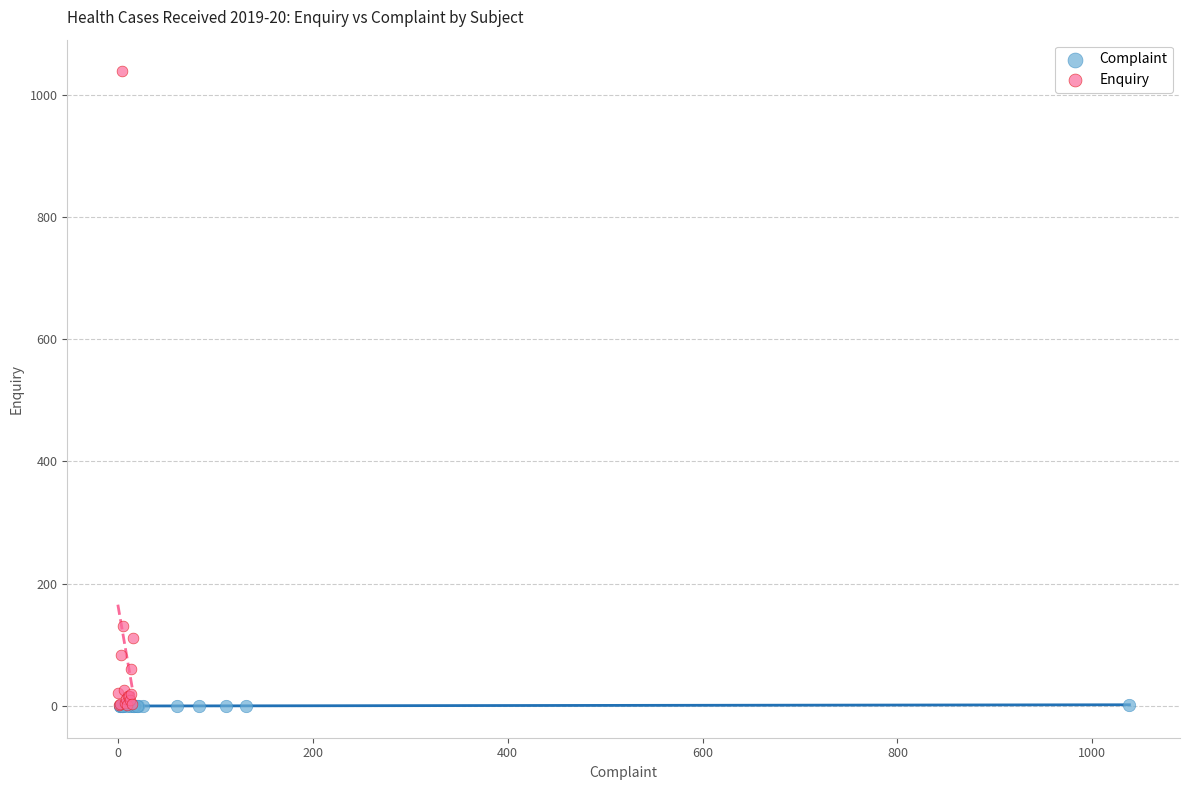

Which series has the widest spread of Y values?

Enquiry